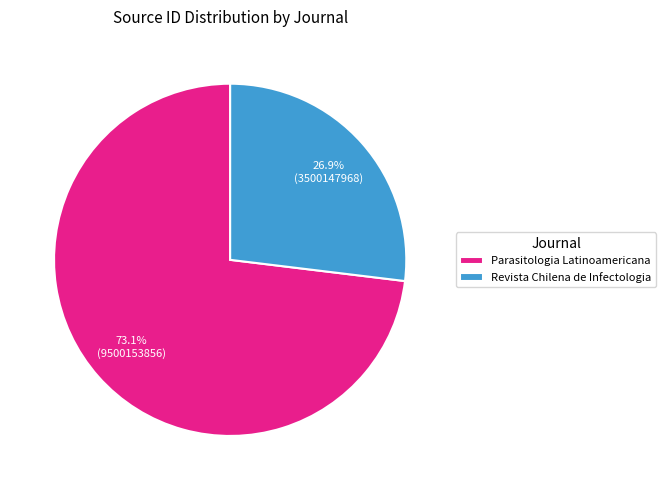

Does any single category account for the majority?

Yes